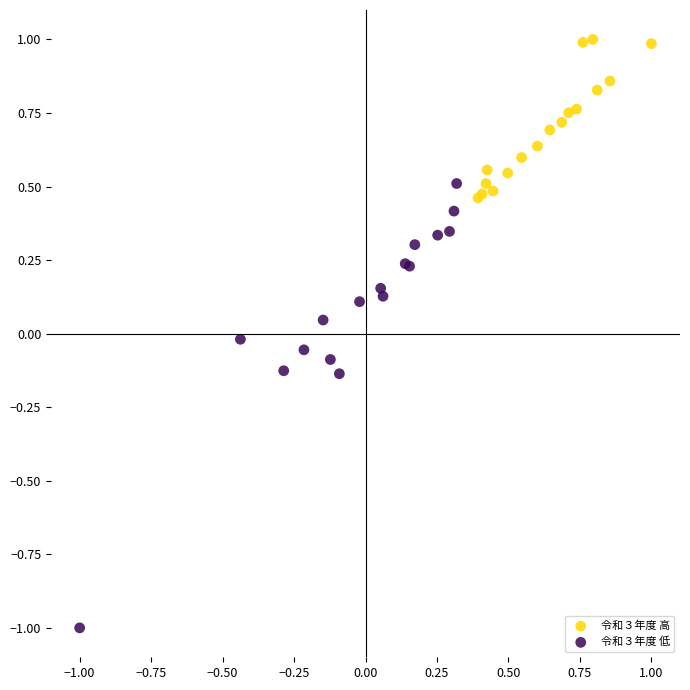

Which series has the widest spread of Y values?

令和３年度 低